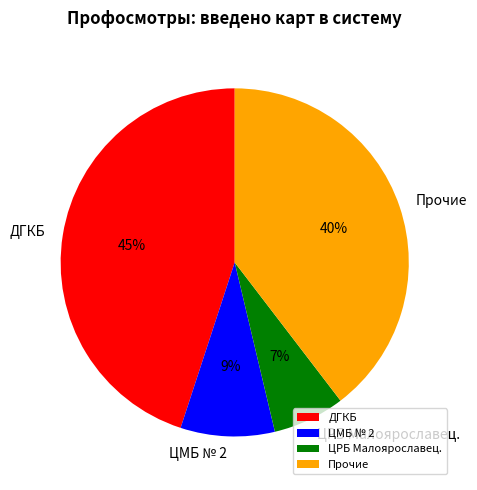

Count the number of slices in the pie.

4